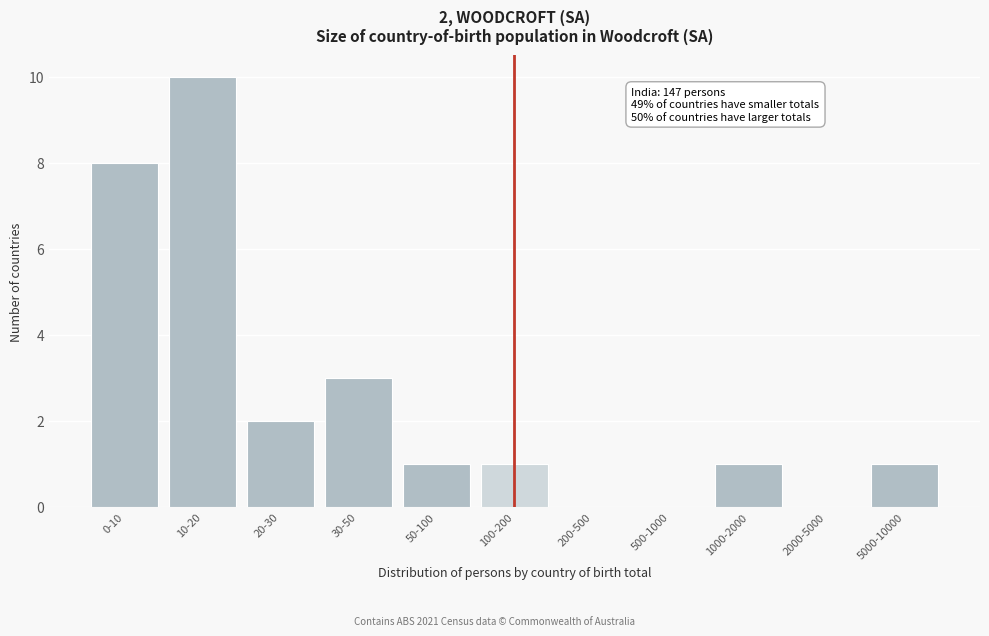

Reading left to right, list all the values displayed in this chart.

0-10=8	10-20=10	20-30=2	30-50=3	50-100=1	100-200=1	200-500=0	500-1000=0	1000-2000=1	2000-5000=0	5000-10000=1